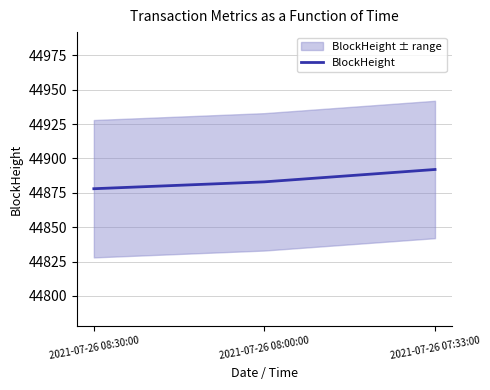

The value at 2021-07-26 07:33:00 is 70710. True or false?

False